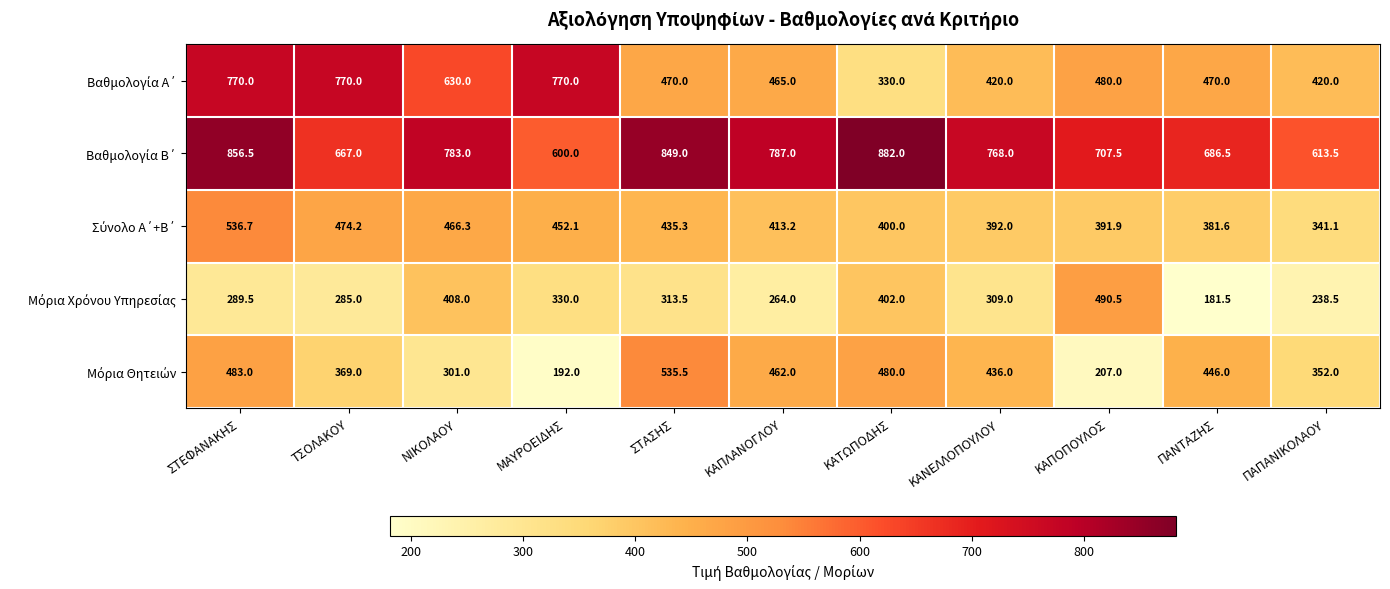

At how many categories does at least one series exceed 669?

10